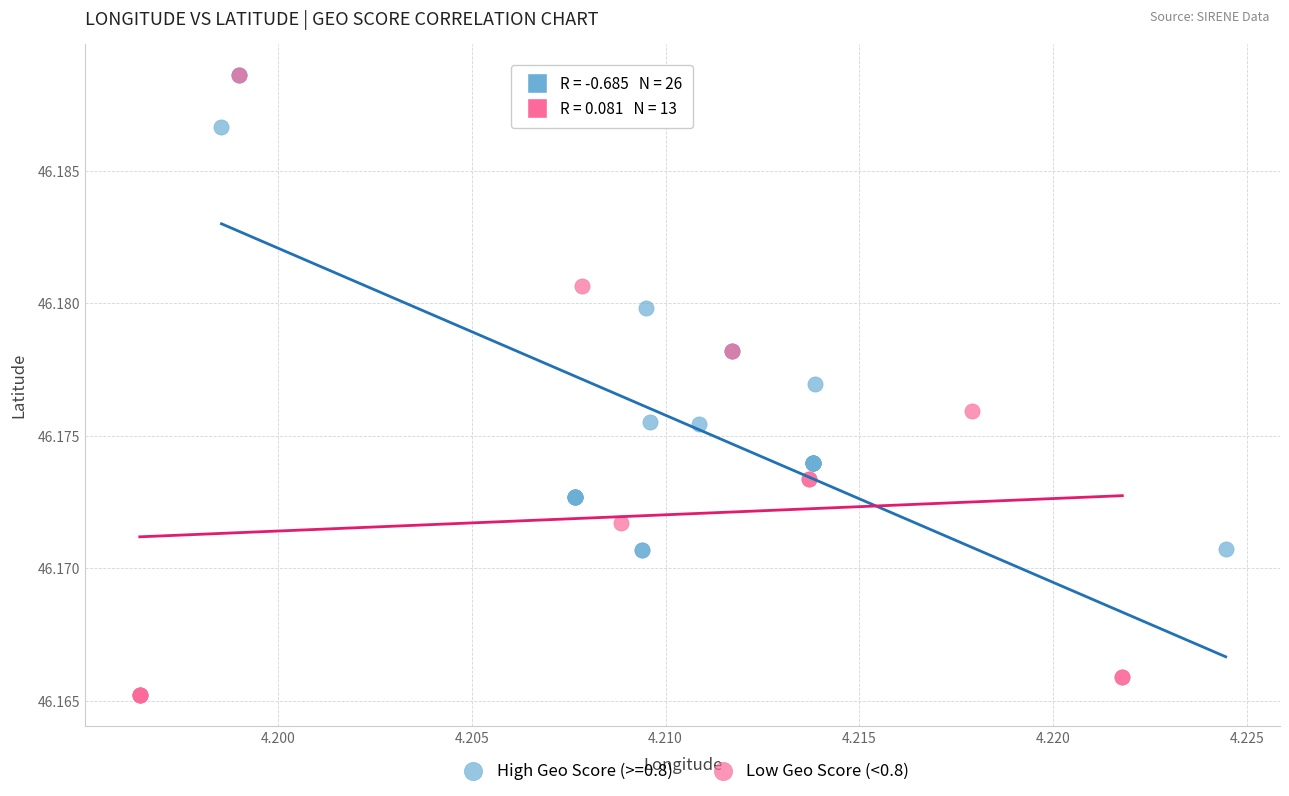

Which series reaches the minimum Y coordinate?

Low Geo Score (<0.8)